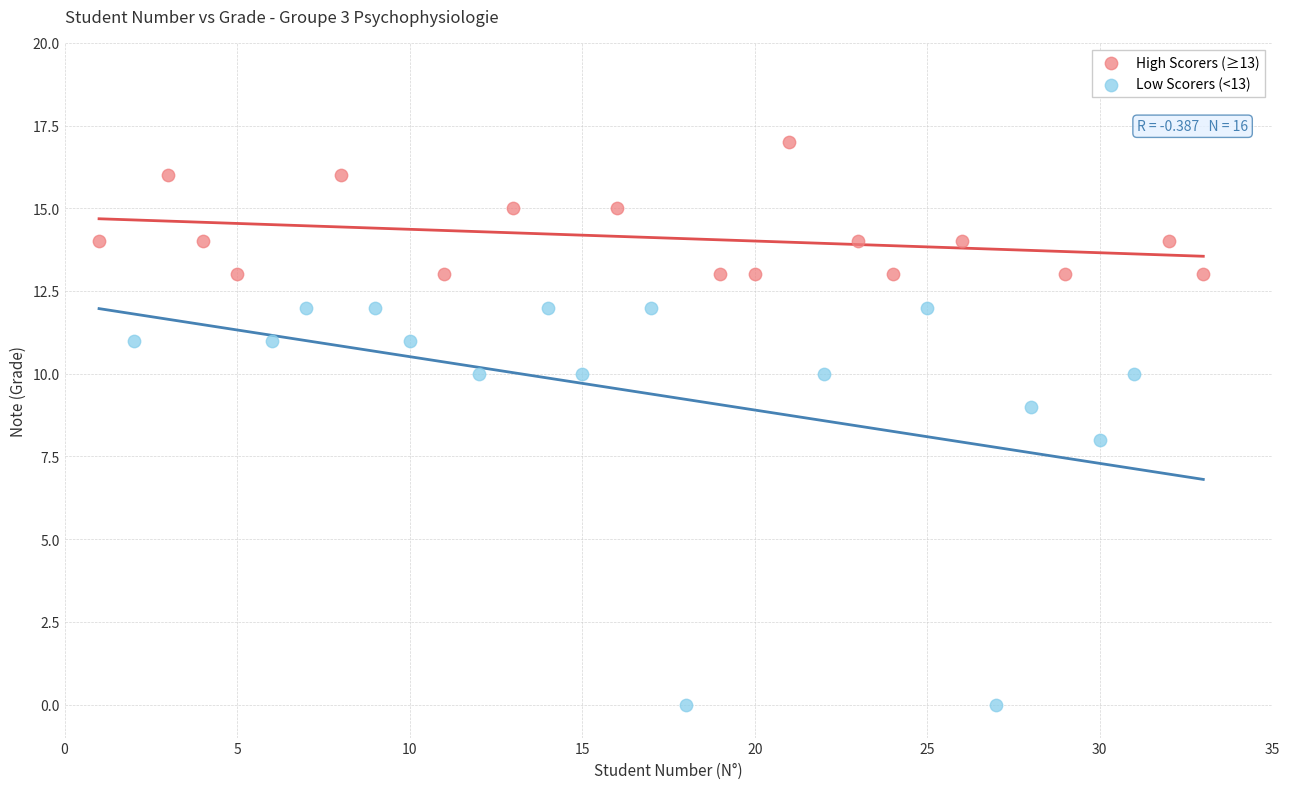

Which series reaches the minimum Y coordinate?

Low Scorers (<13)